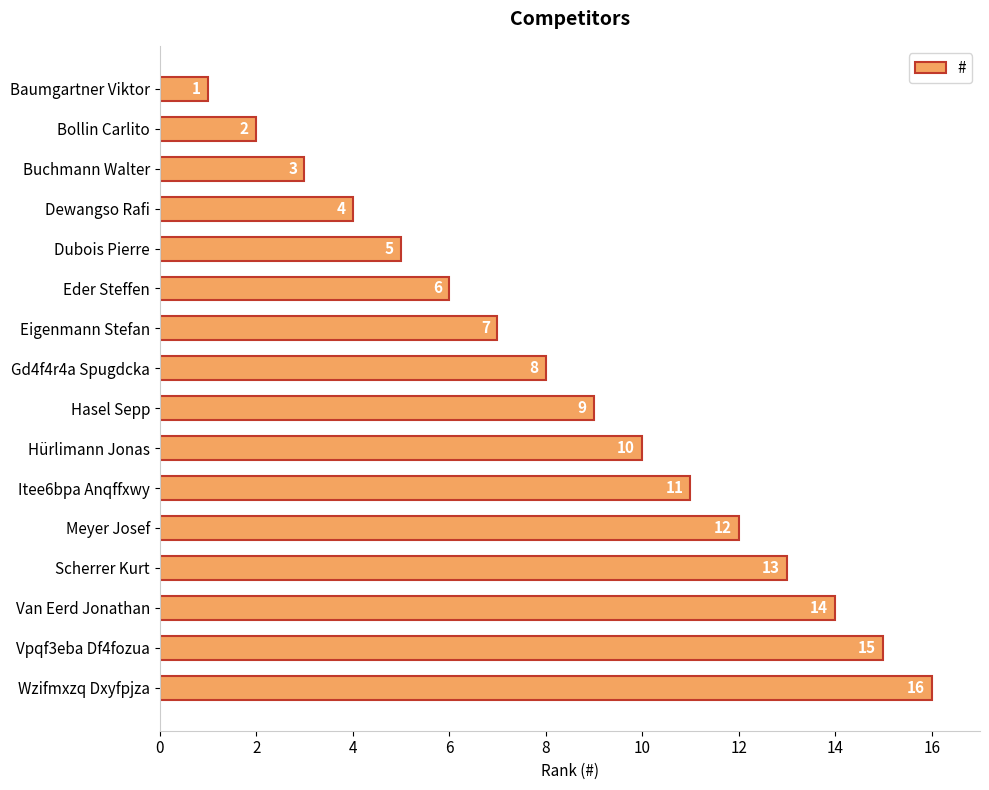

Are the bars grouped side by side (vs. stacked)?

No